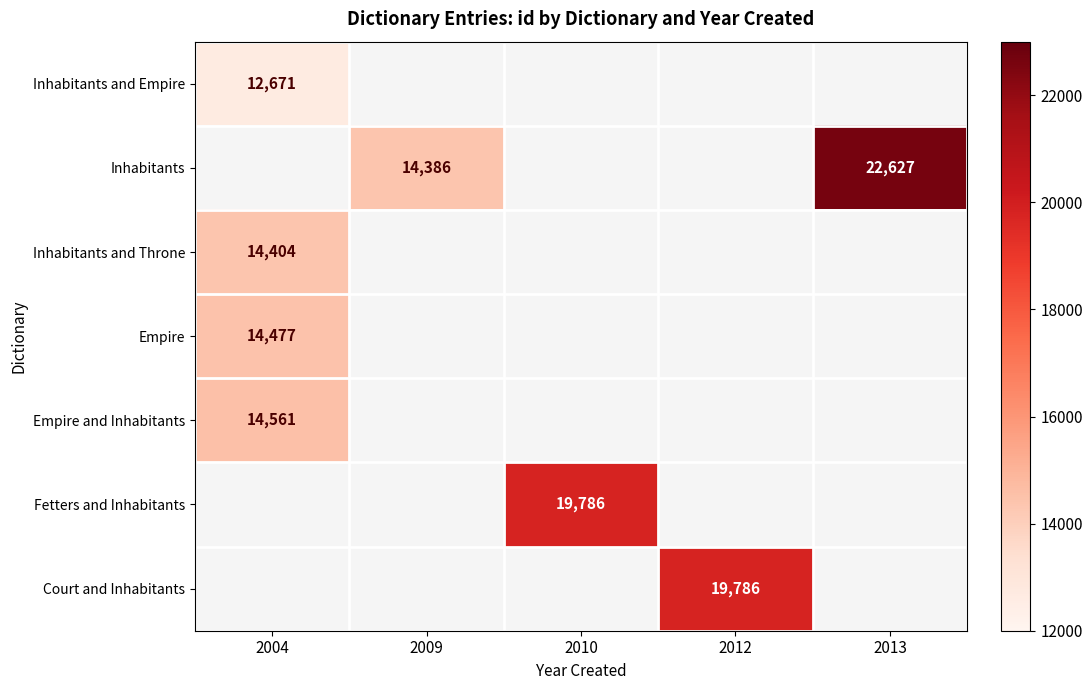

The Empire series shows 22817 at 2004. True or false?

False